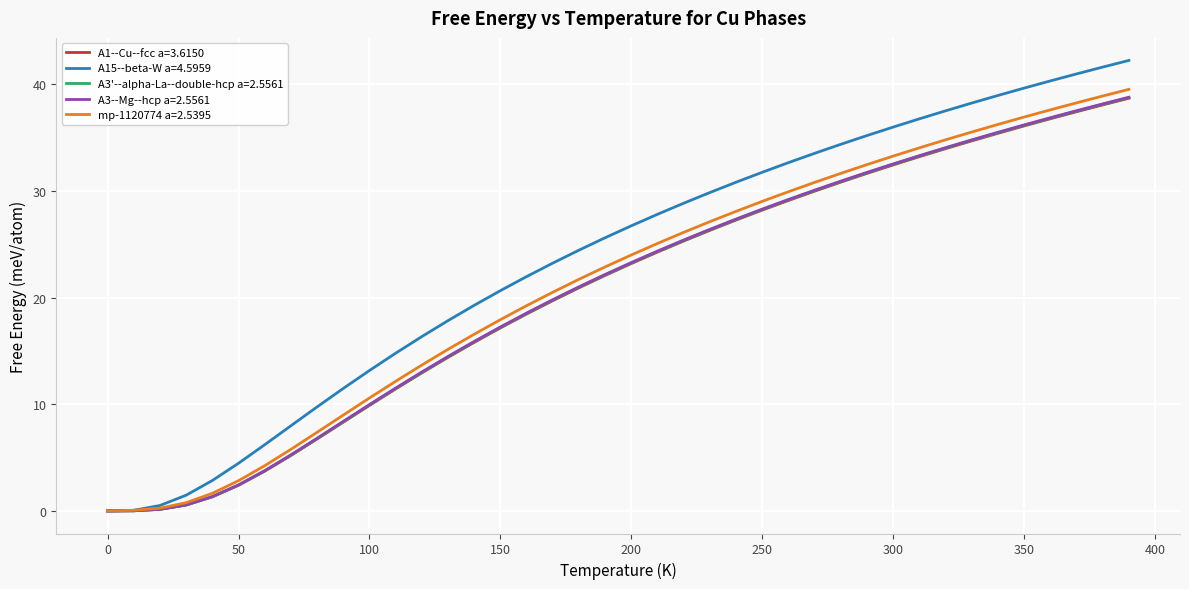

Which series has the largest total across all categories?

A15--beta-W a=4.5959